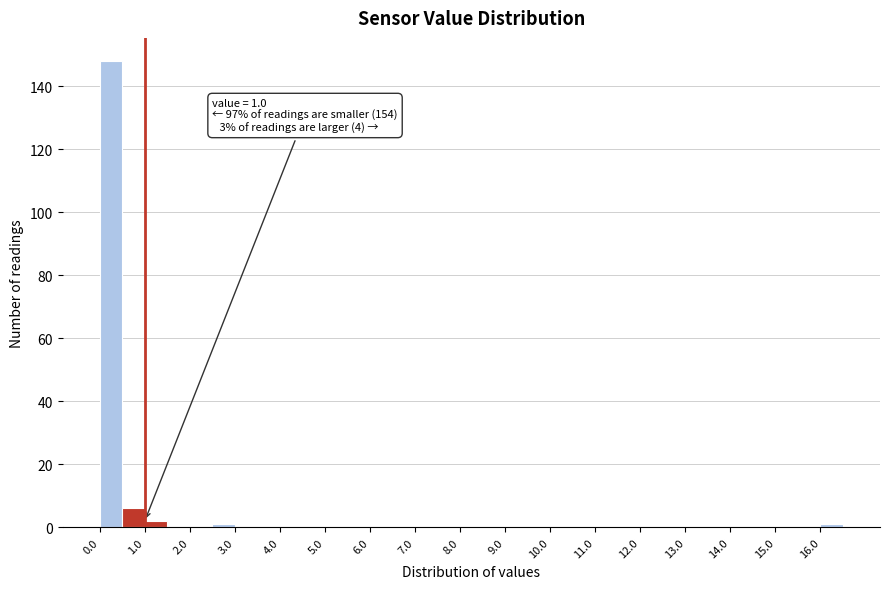

Which range on the x-axis has the tallest bar?

0.0 to 0.5